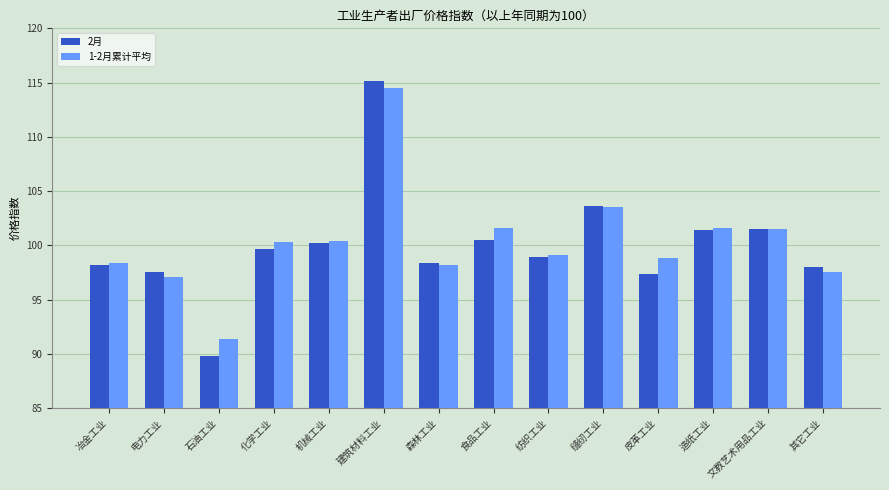

What is the average value of the 1-2月累计平均 series?

100.3